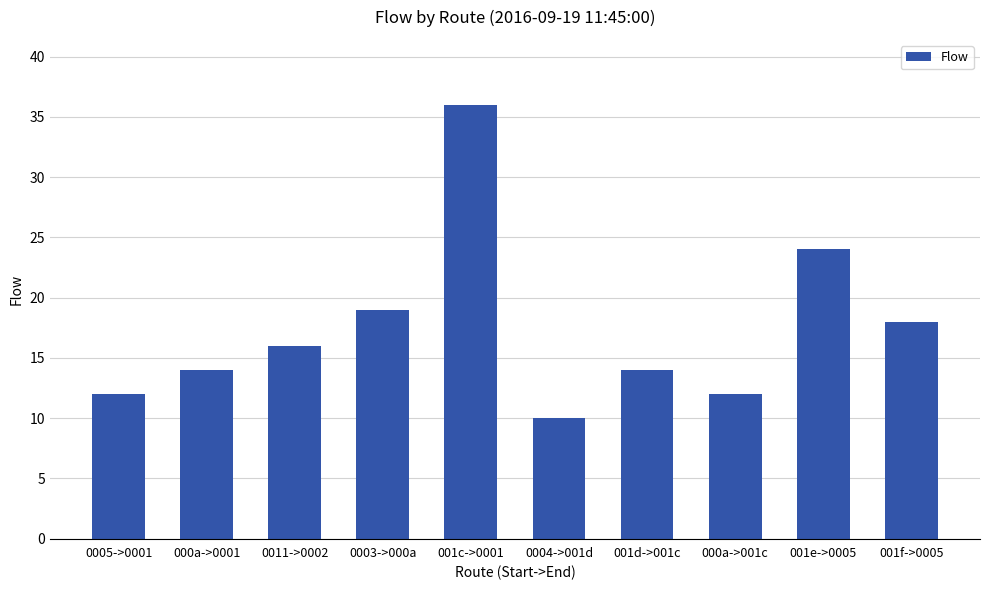

Is it true that the value at 0003->000a is 6?

False